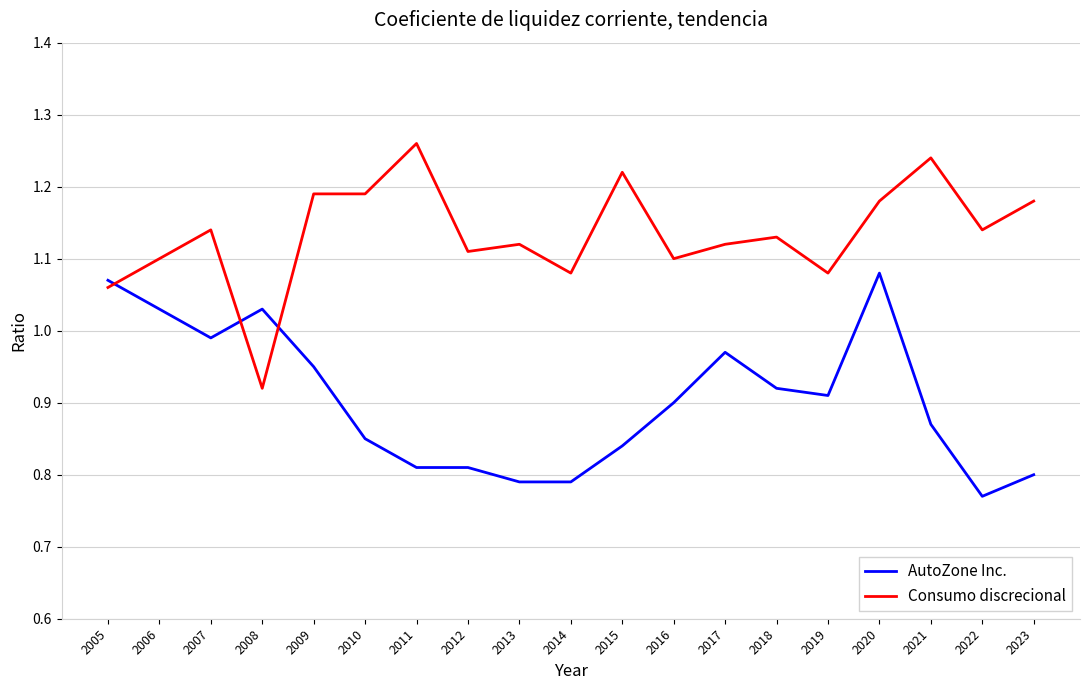

What is the difference between the maximum and minimum values in the Consumo discrecional series?

0.3